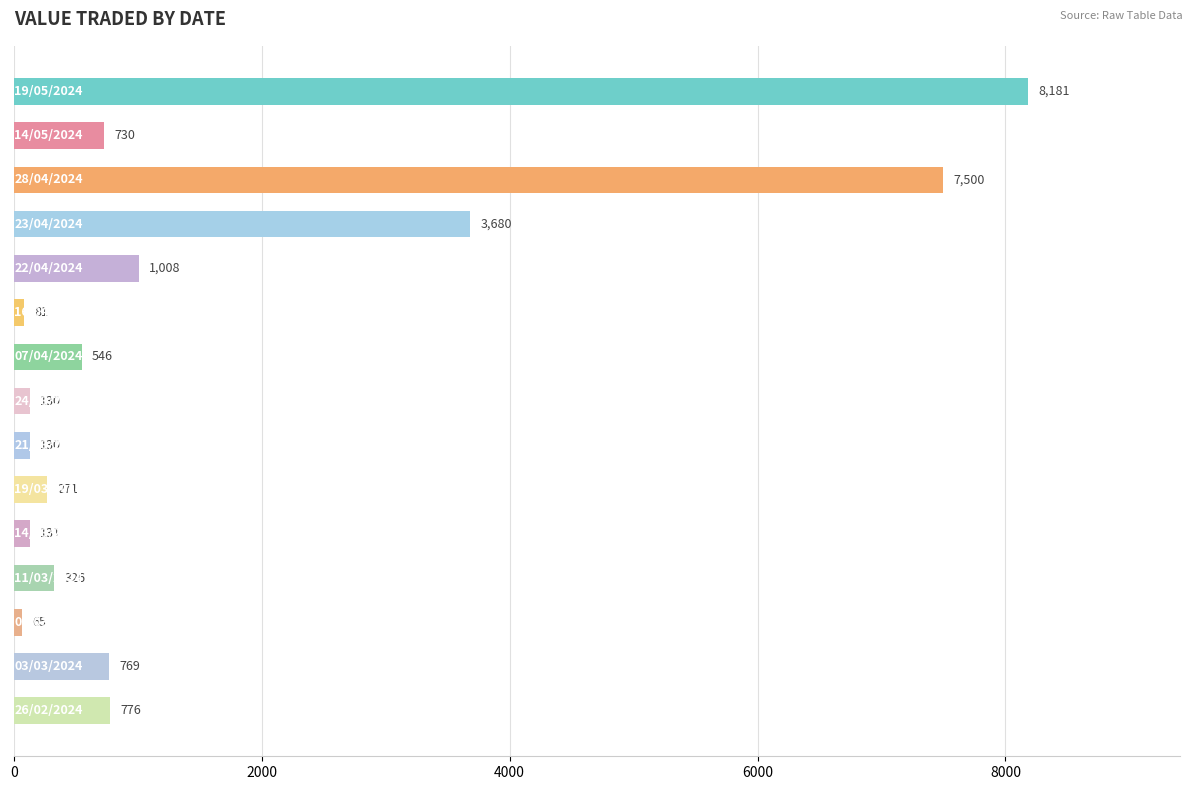

What is the average value?

1622